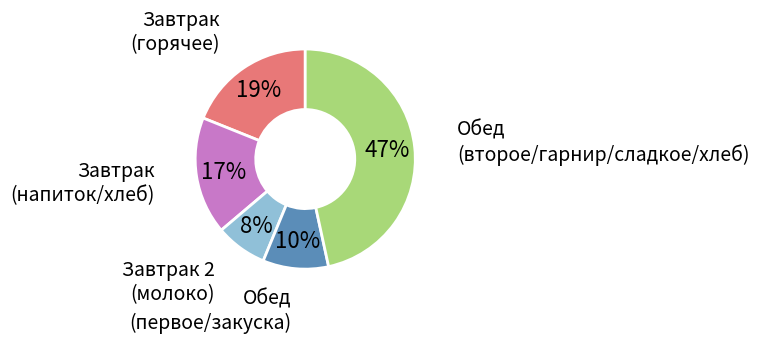

Combined, do Завтрак 2 (молоко) and Завтрак (напиток/хлеб) account for over 50%?

No